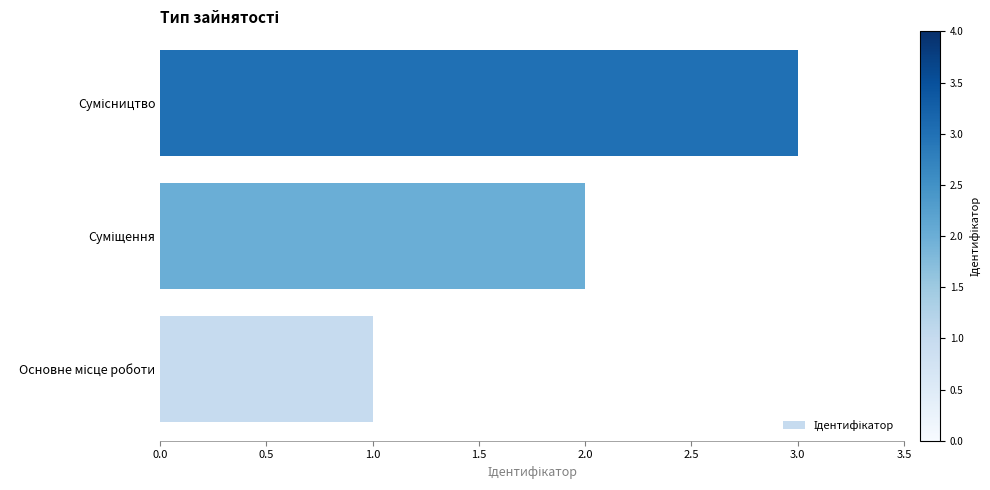

What is the sum of all values?

6